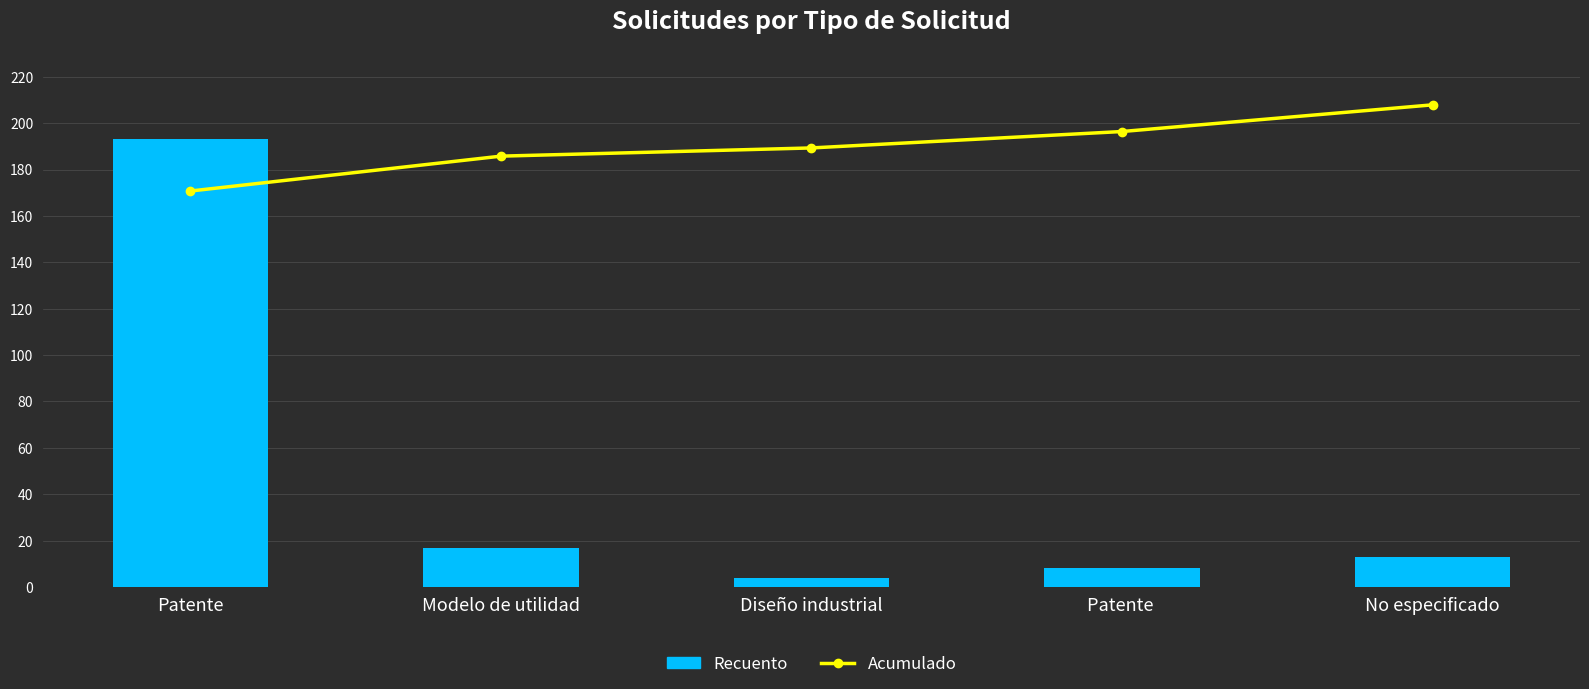

The Acumulado series shows 147 at Patente . True or false?

False